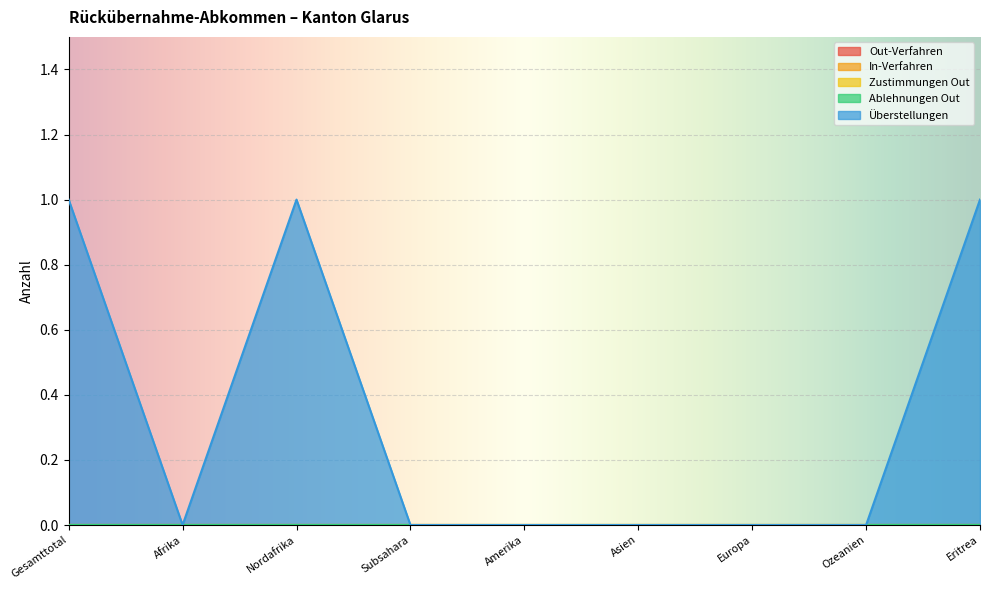

At which category is the sum across all series the highest?

Gesamttotal